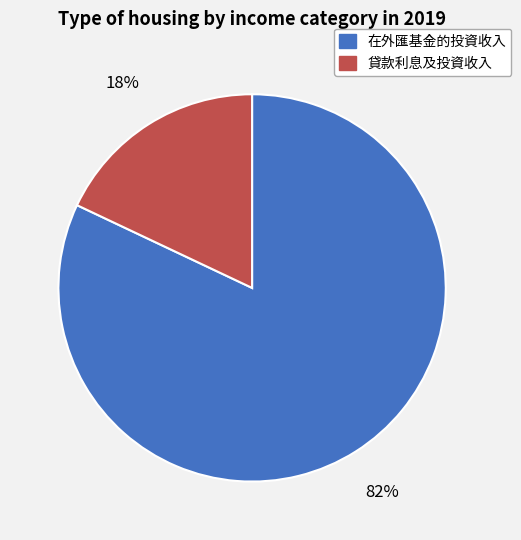

Which slice is the largest?

在外匯基金的投資收入